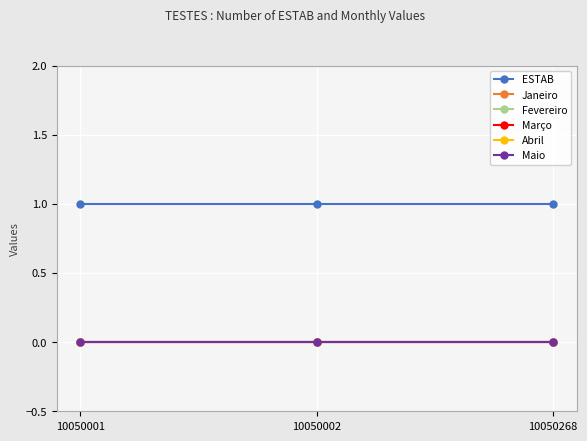

Which category has the highest value in the Abril series?

10050001